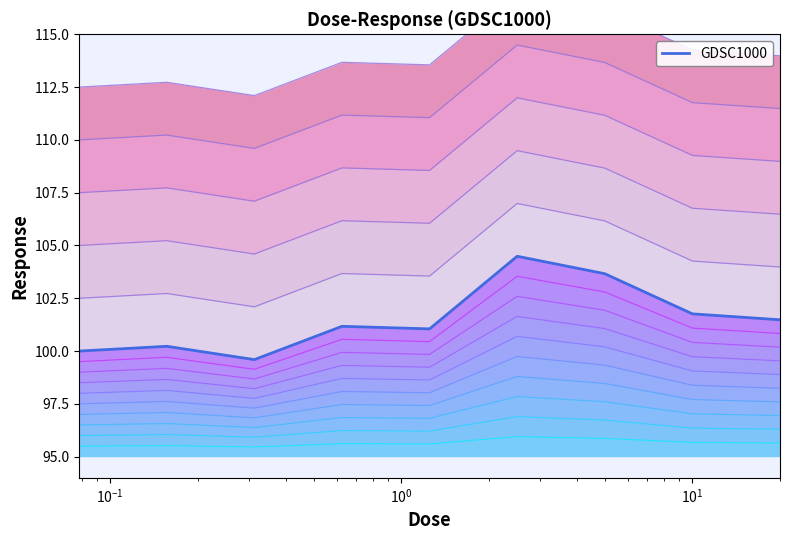

How many interior local peaks (higher than both neighbors) does the data have?

3